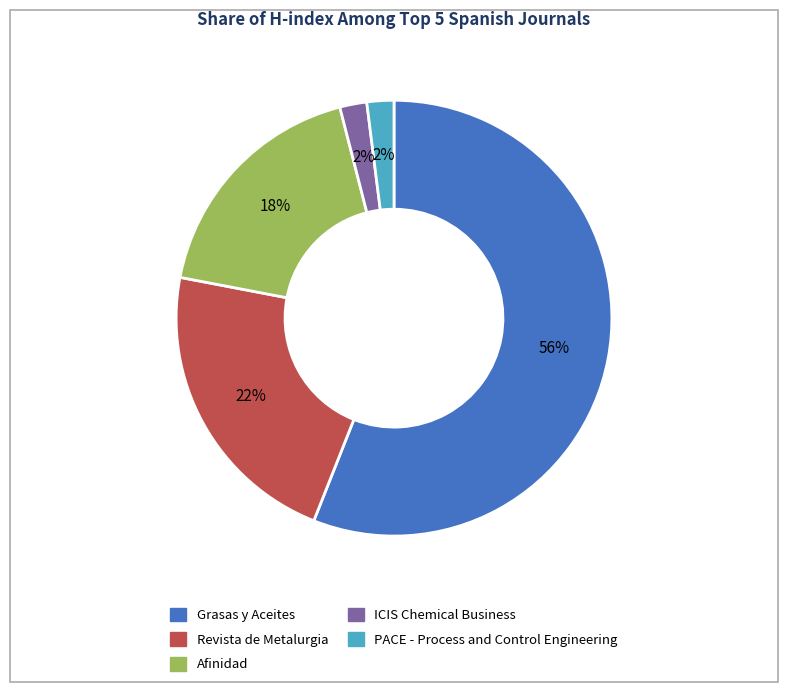

What is the ratio of the value at Afinidad to the value at Grasas y Aceites?

0.3